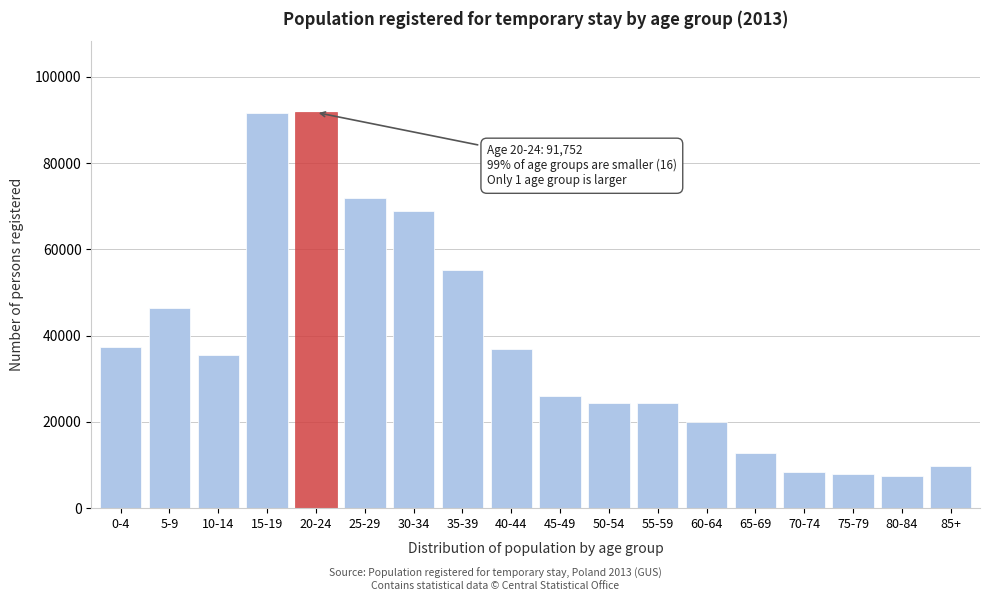

What is the difference between the values at 10-14 and 75-79?

27576